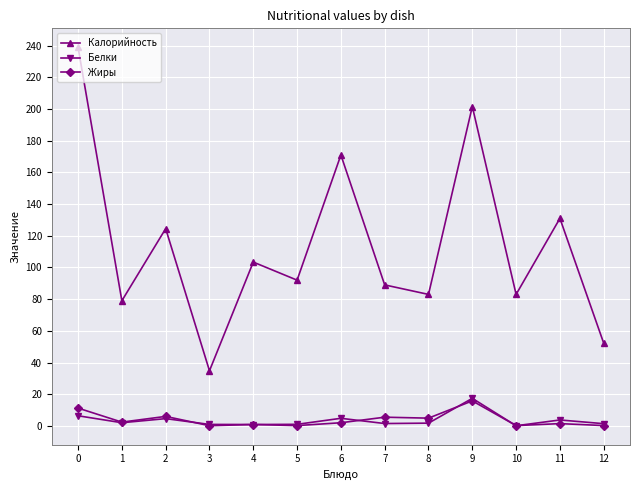

What is the difference between the maximum and minimum values in the Жиры series?

15.7